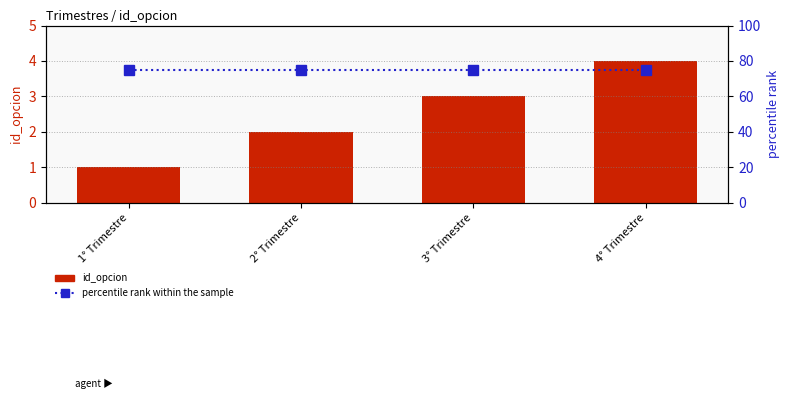

What is the label of the 4th bar from the left?

4° Trimestre